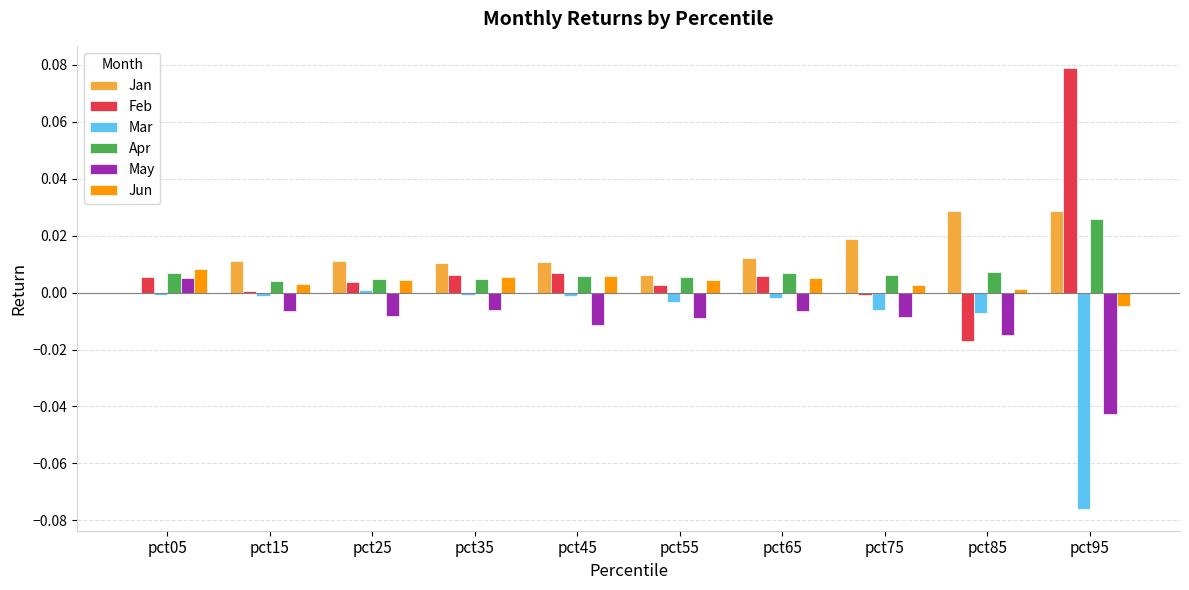

Does the chart contain stacked bars?

No